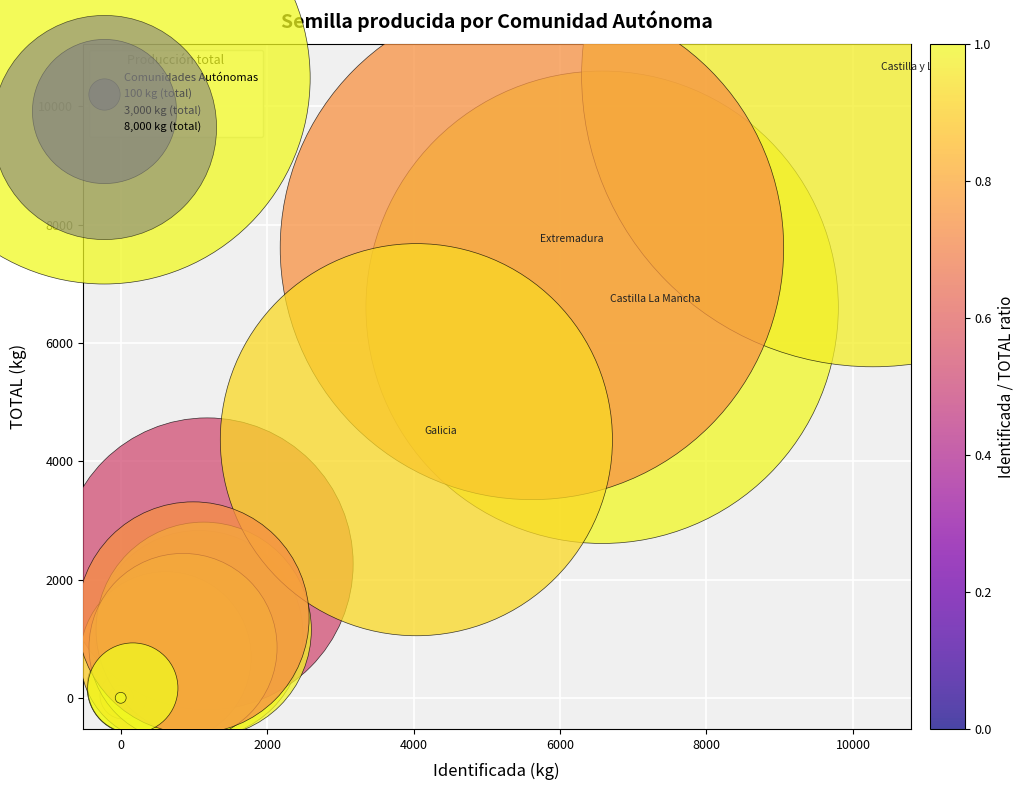

What Y value in the scatter plot is closest to 5259?

4363.6